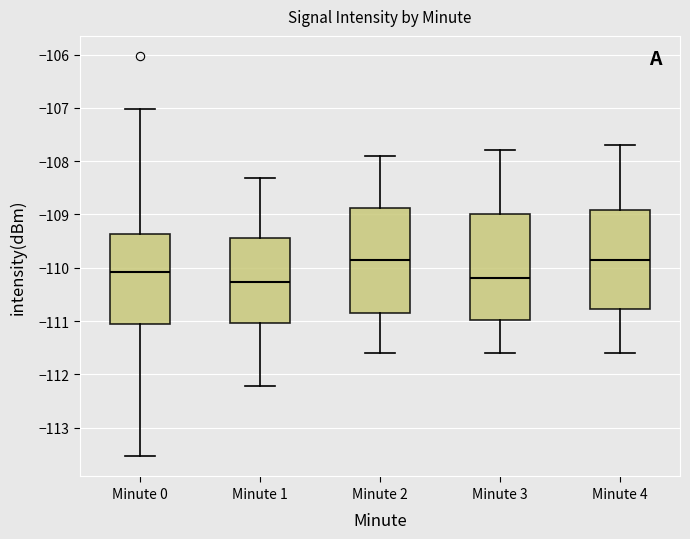

Reading left to right, read every box against the y-axis: the position of its median line, the range the box covers, and the ends of its whiskers. The values are not printed on the chart, so give them approximately, as read against the axis.

Minute 0: median -110.1, box -111.1 to -109.4, whiskers -113.5 to -107.0
Minute 1: median -110.3, box -111.0 to -109.4, whiskers -112.2 to -108.3
Minute 2: median -109.8, box -110.8 to -108.9, whiskers -111.6 to -107.9
Minute 3: median -110.2, box -111.0 to -109.0, whiskers -111.6 to -107.8
Minute 4: median -109.8, box -110.8 to -108.9, whiskers -111.6 to -107.7